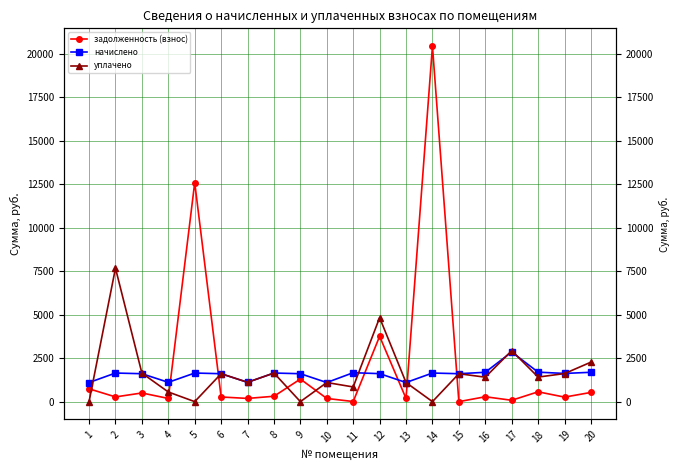

How many times do уплачено and задолженность (взнос) cross each other?

7